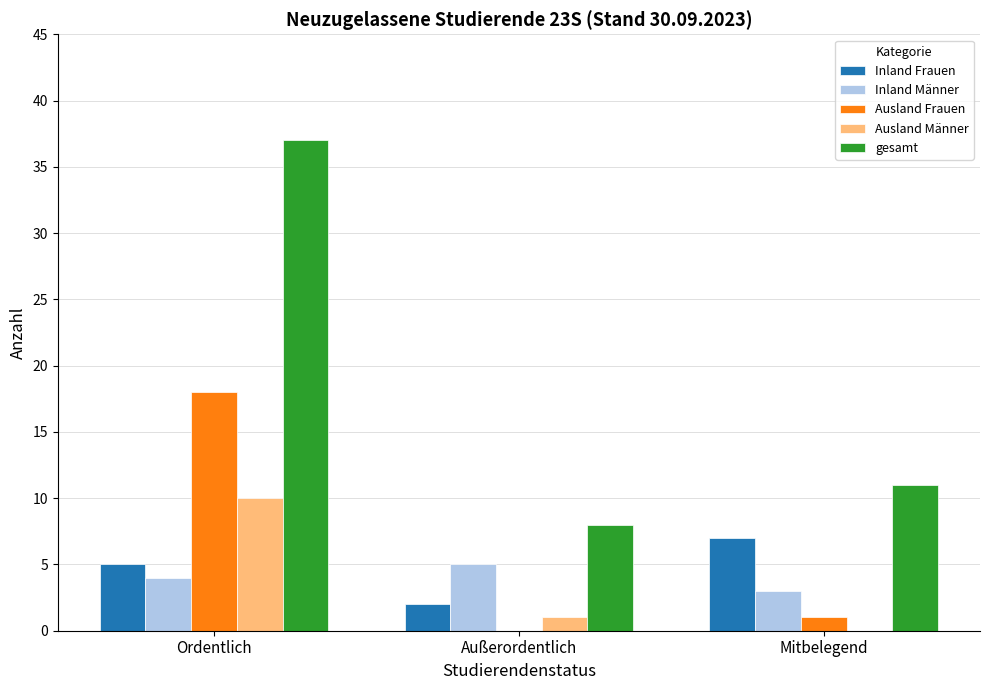

How many groups of bars are there?

3